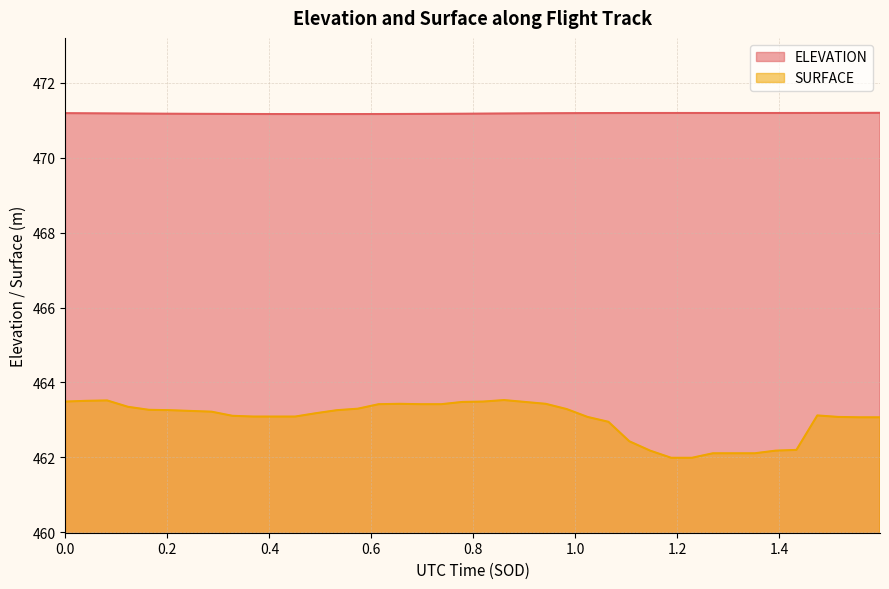

Reading left to right, transcribe all the data shown in this chart.

ELEVATION: 471.2	471.2	471.2	471.2	471.2	471.2	471.2	471.2	471.2	471.2	471.2	471.2	471.2	471.2	471.2	471.2	471.2	471.2	471.2	471.2	471.2	471.2	471.2	471.2	471.2	471.2	471.2	471.2	471.2	471.2	471.2	471.2	471.2	471.2	471.2	471.2	471.2	471.2	471.2	471.2
SURFACE: 463.5	463.5	463.5	463.4	463.3	463.3	463.2	463.2	463.1	463.1	463.1	463.1	463.2	463.3	463.3	463.4	463.4	463.4	463.4	463.5	463.5	463.5	463.5	463.4	463.3	463.1	462.9	462.4	462.2	462.0	462.0	462.1	462.1	462.1	462.2	462.2	463.1	463.1	463.1	463.1